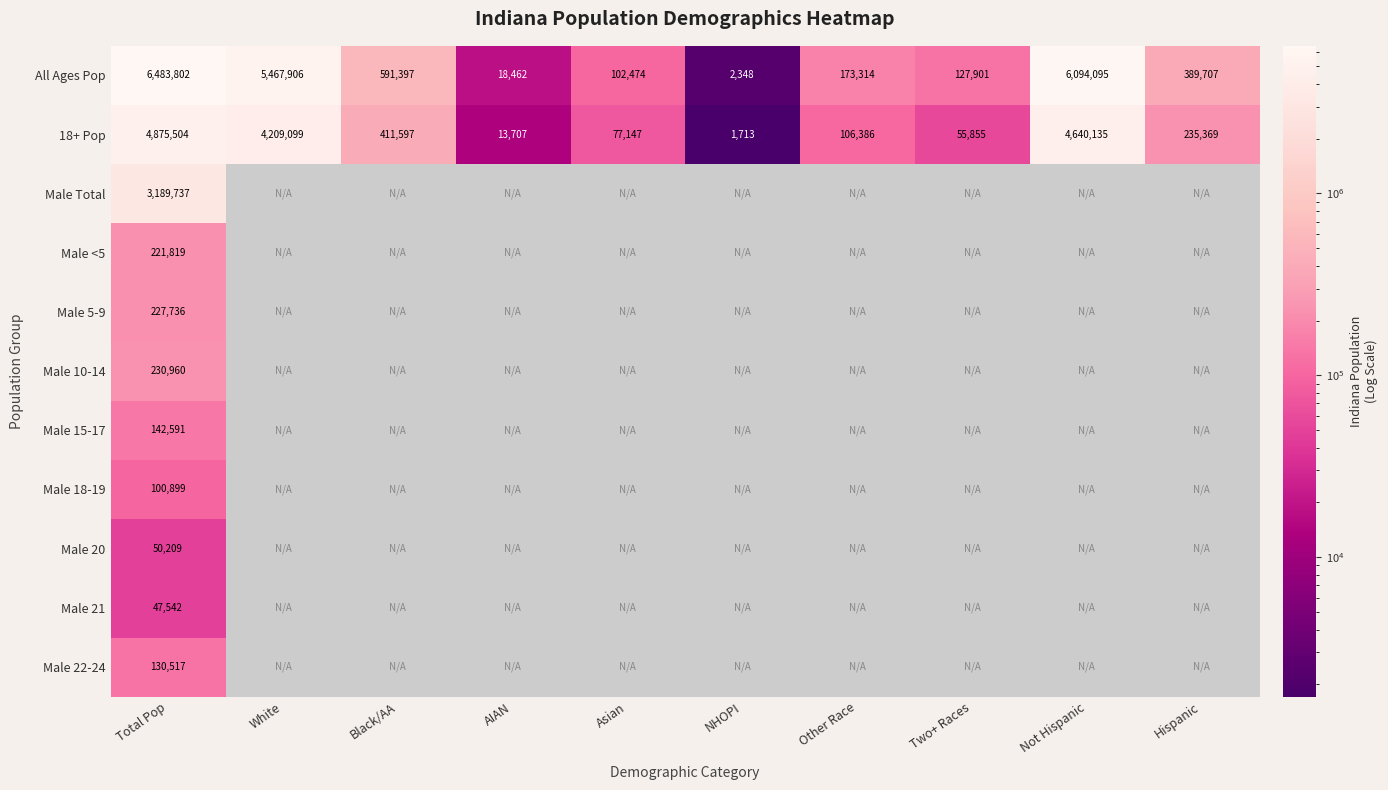

What is the average value of the 18+ Pop series?

1462651